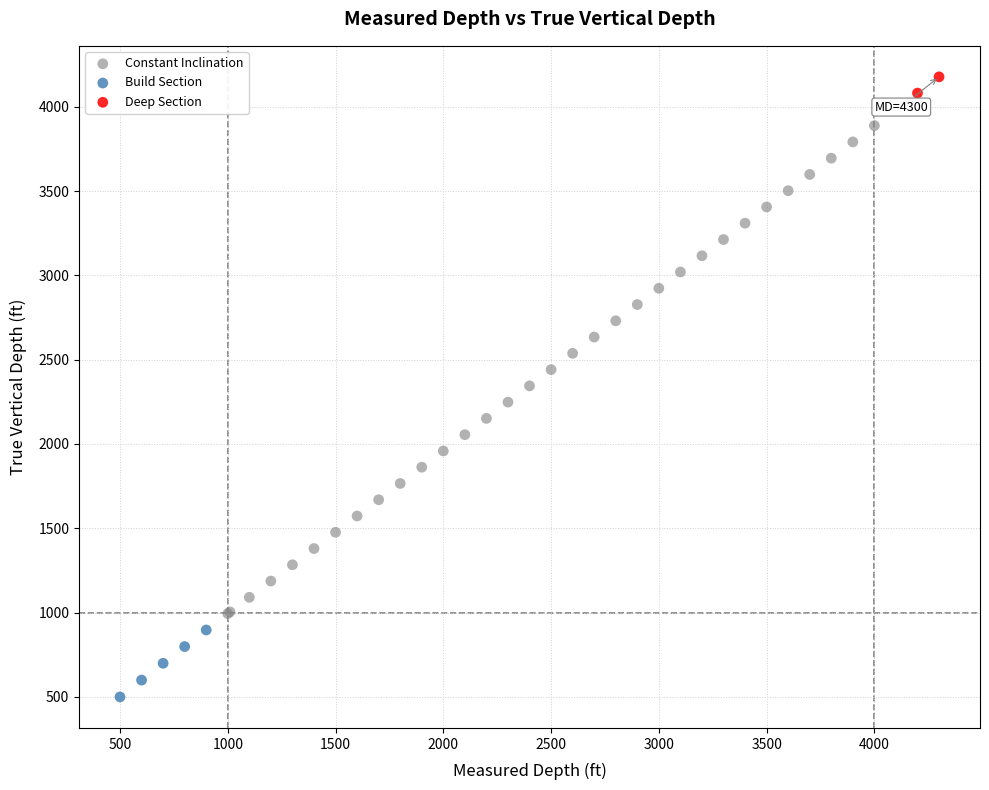

Which series has the widest spread of Y values?

Constant Inclination